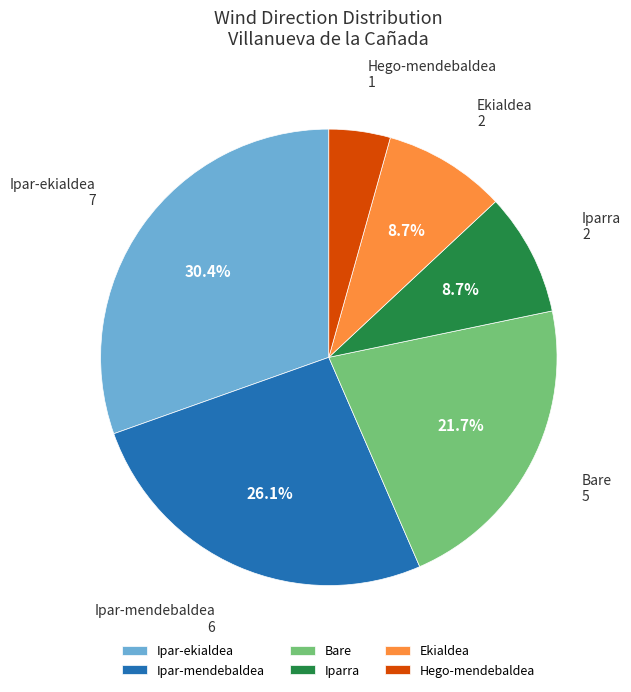

Does Bare represent more than half of the total?

No